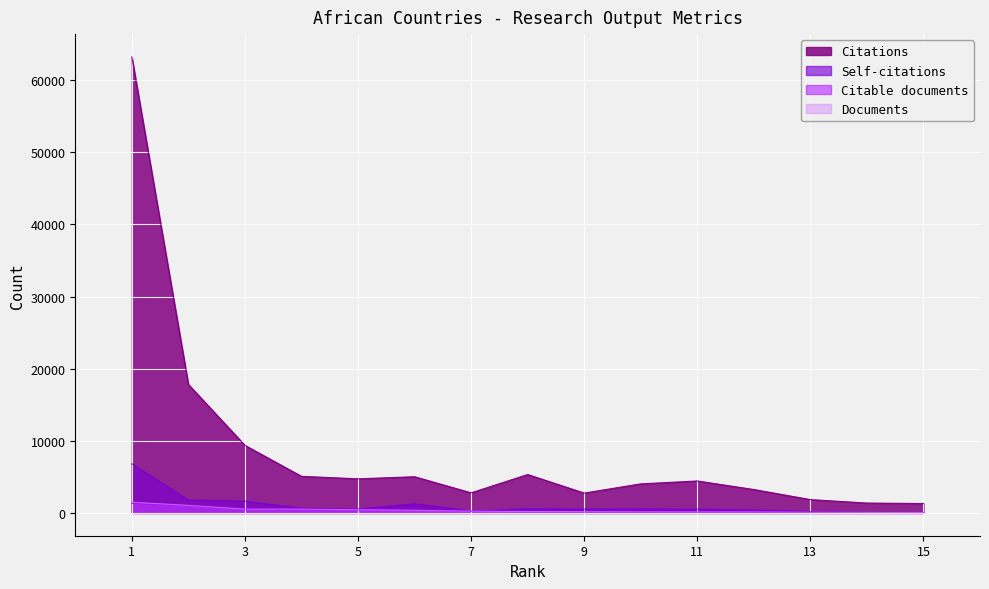

Where is the first local maximum for Self-citations?

Ethiopia